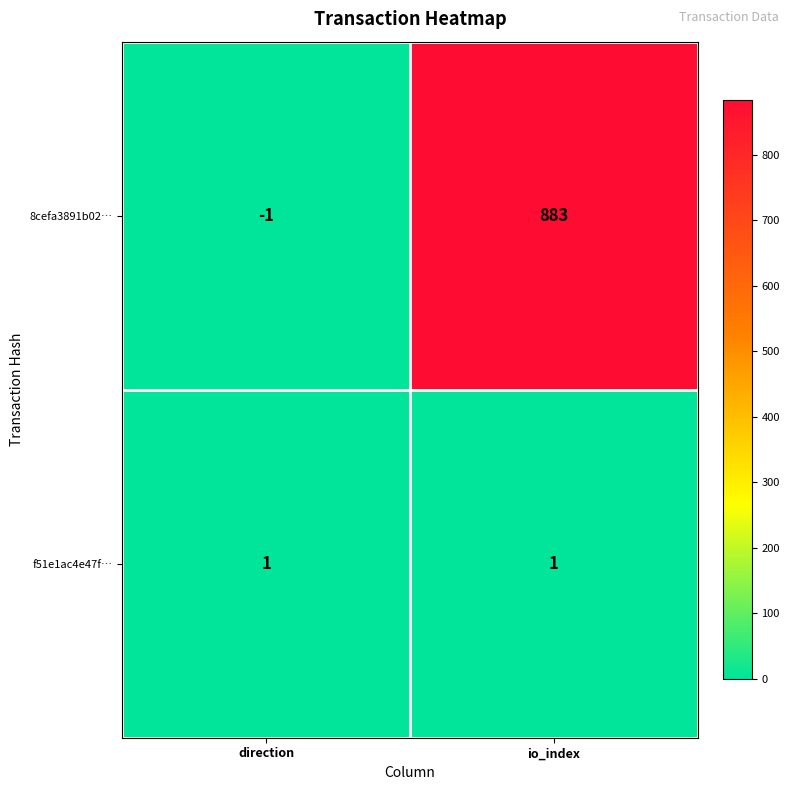

Which category has the lowest value across all series?

direction